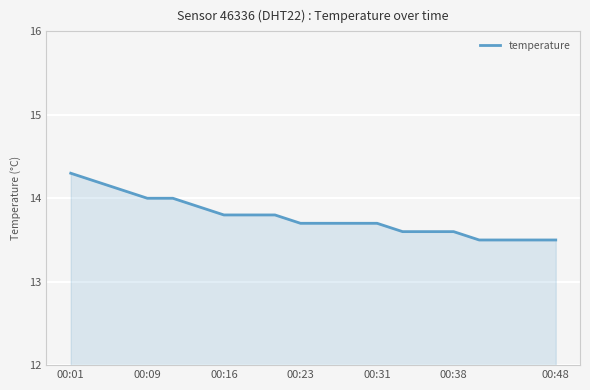

What is the maximum value shown in the chart?

14.3